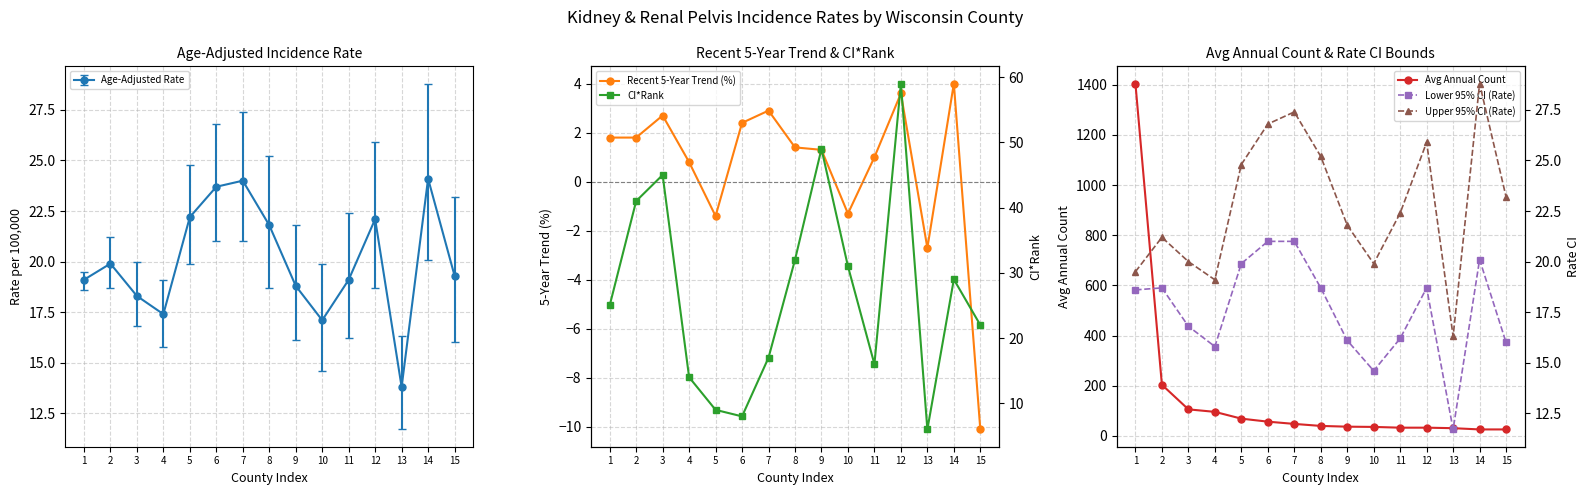

True or false: Lower 95% CI (Rate) and Recent 5-Year Trend (%) cross at least once.

False